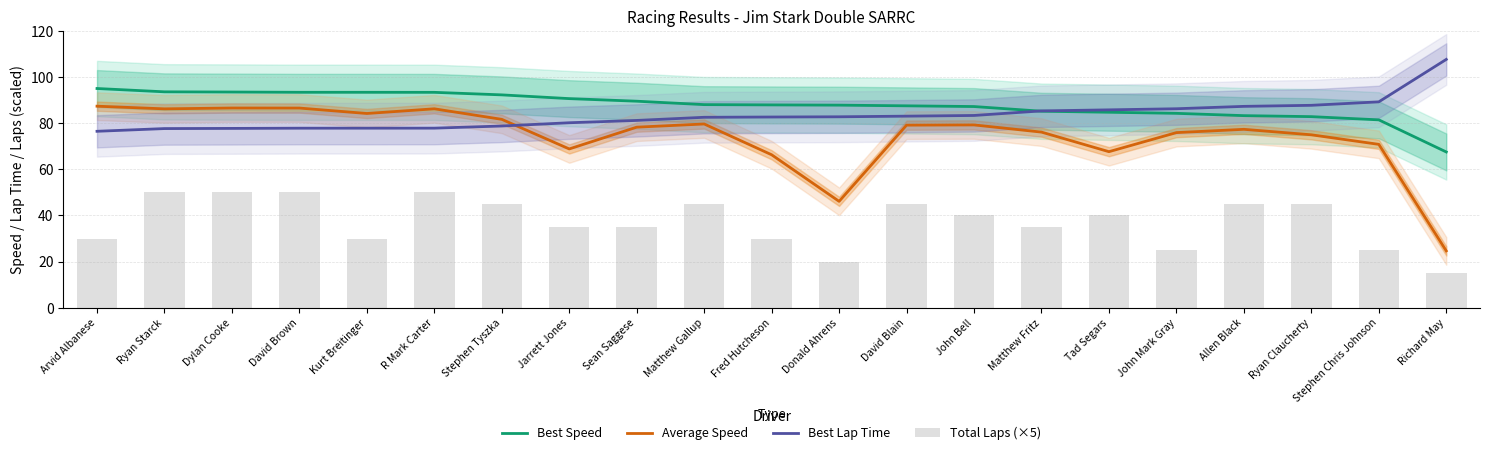

True or false: Average Speed has a value of 36.0 at David Blain.

False